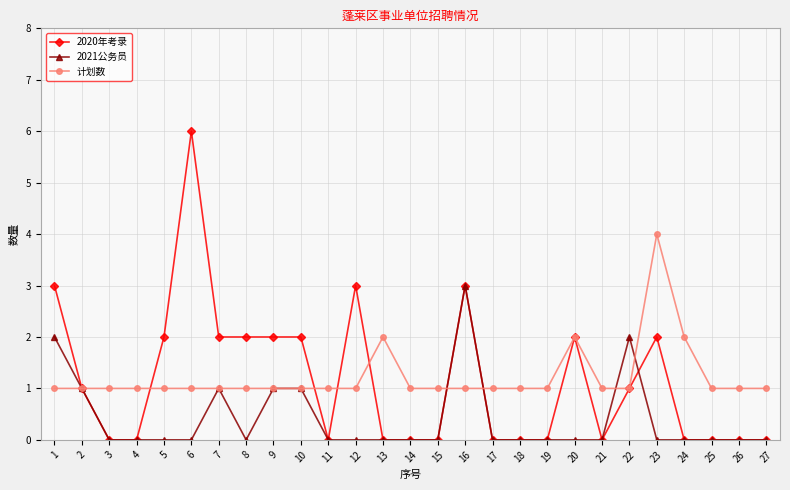

True or false: 计划数 has more than 0 interior local peaks.

True